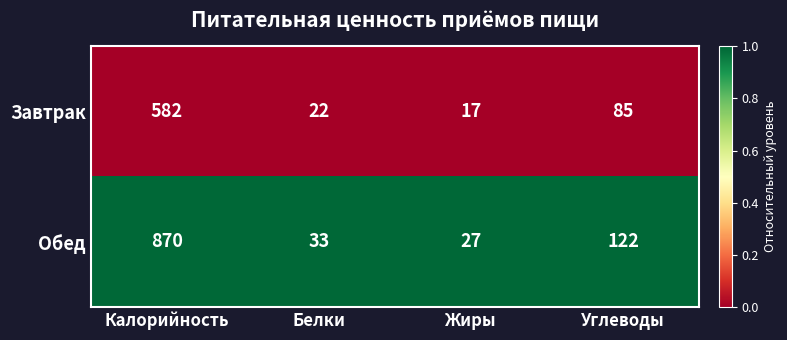

Where does the Обед series first go above 122?

Калорийность